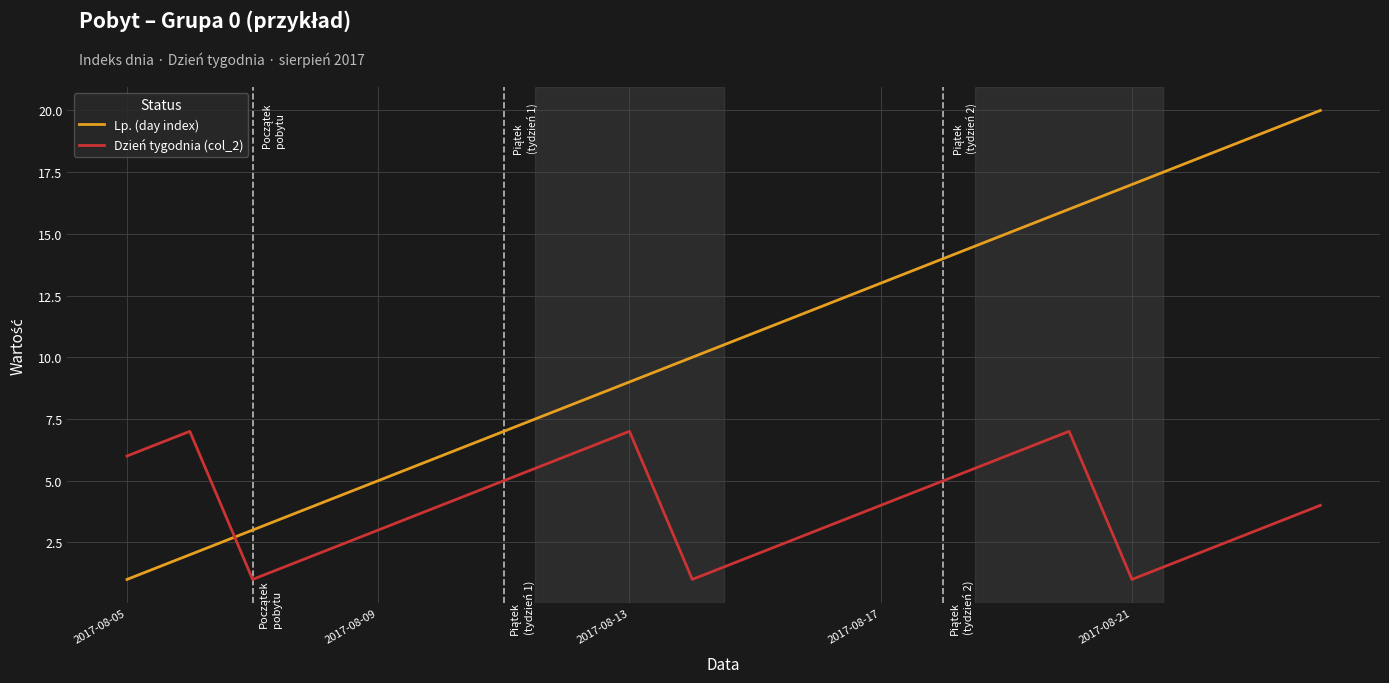

List the series in order of their overall mean, lowest first.

Dzień tygodnia (col_2), Lp. (day index)